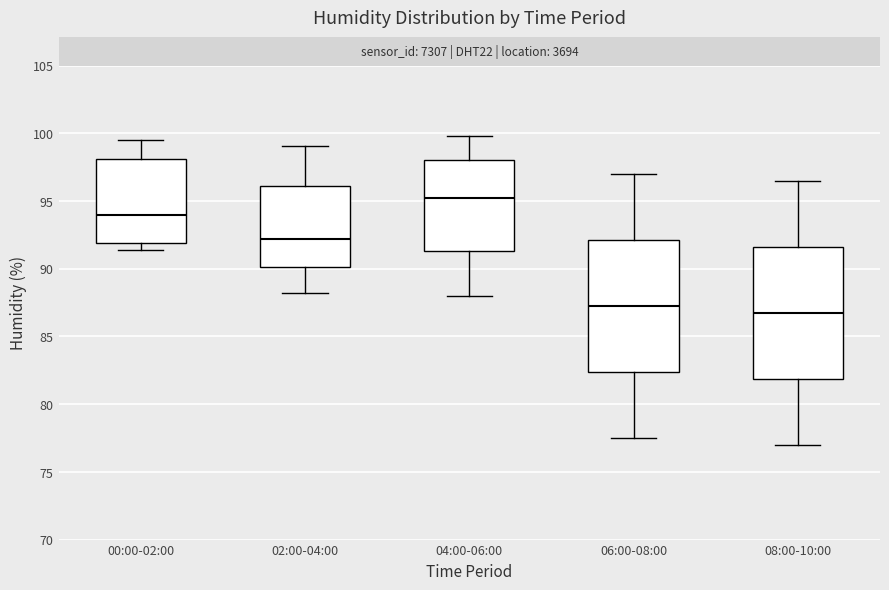

Reading left to right, transcribe this box plot: for each box, give where its median line is, the range the box spans, and where its two whiskers end, as read against the y-axis. The values are not printed on the chart, so give them approximately, as read against the axis.

00:00-02:00: median 94.0, box 92.0 to 98.0, whiskers 91.5 to 99.5
02:00-04:00: median 92.0, box 90.0 to 96.0, whiskers 88.0 to 99.0
04:00-06:00: median 95.0, box 91.5 to 98.0, whiskers 88.0 to 100.0
06:00-08:00: median 87.5, box 82.5 to 92.0, whiskers 77.5 to 97.0
08:00-10:00: median 87.0, box 82.0 to 91.5, whiskers 77.0 to 96.5